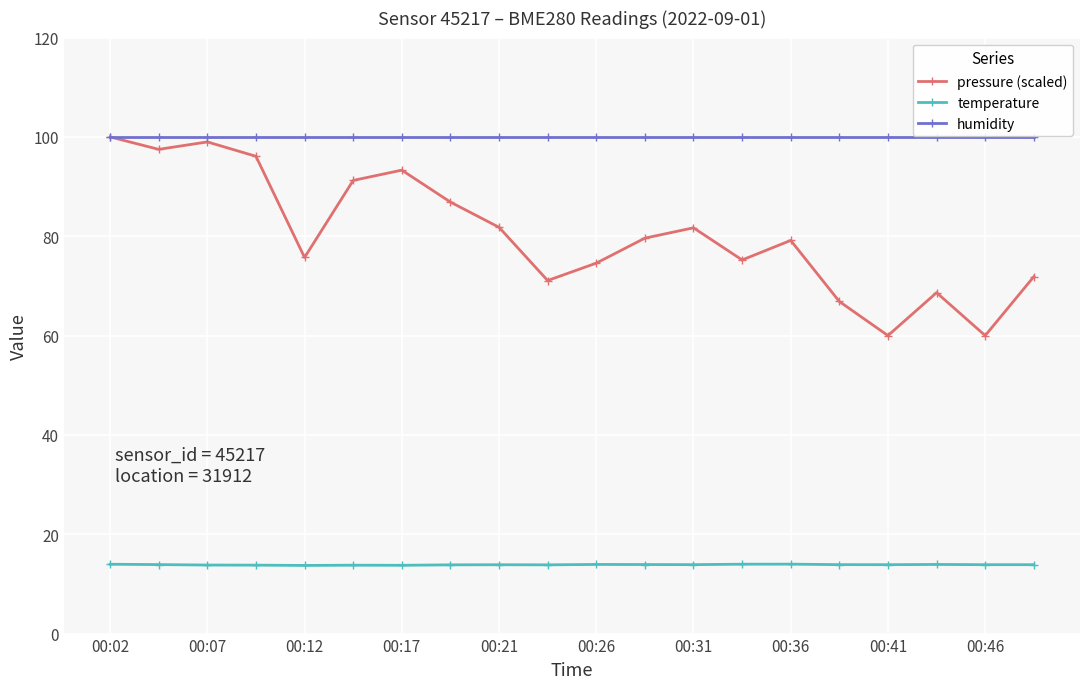

What is the smallest value displayed?

13.7